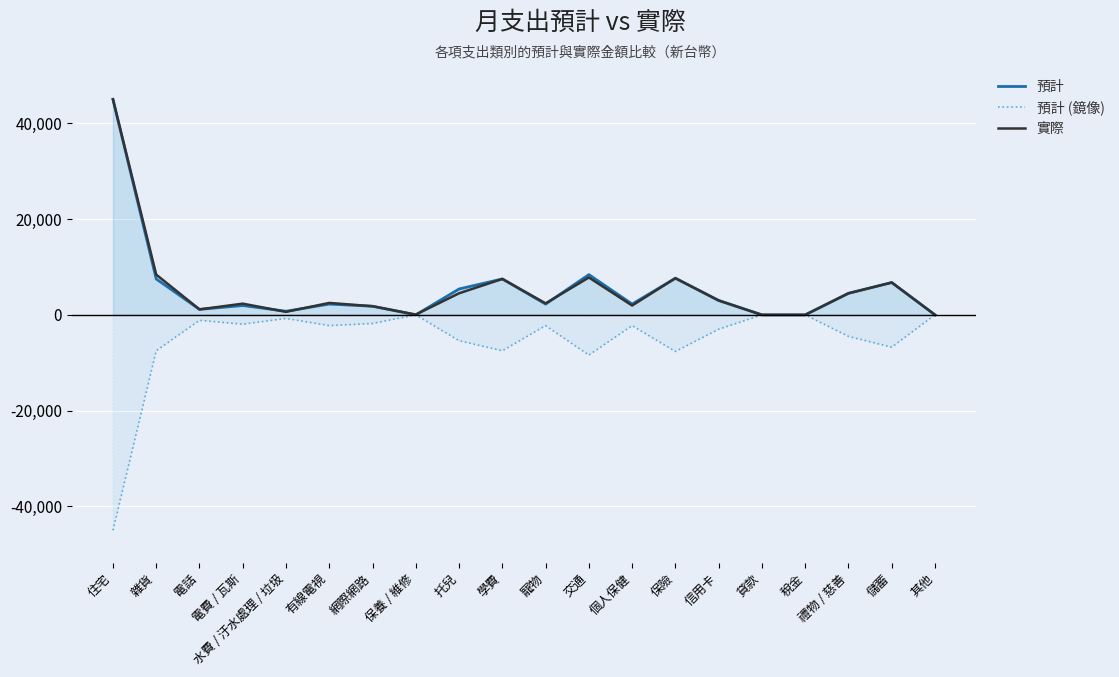

How many interior local valleys does the 實際 series have?

5